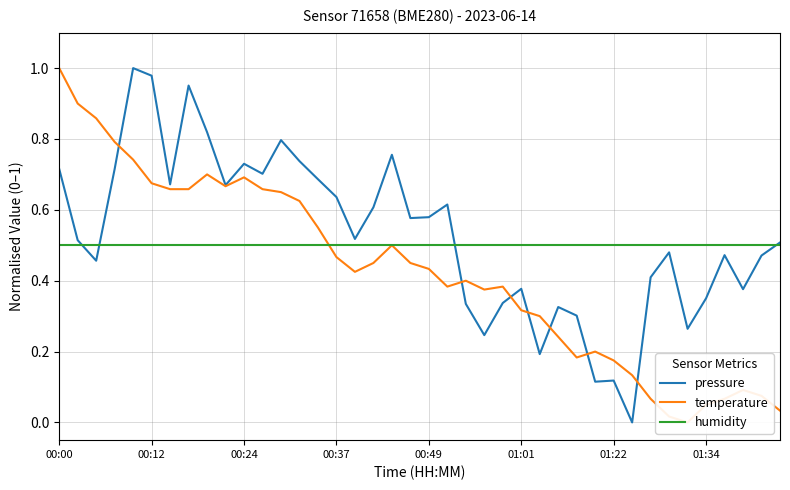

What is the greatest value displayed?

1.0